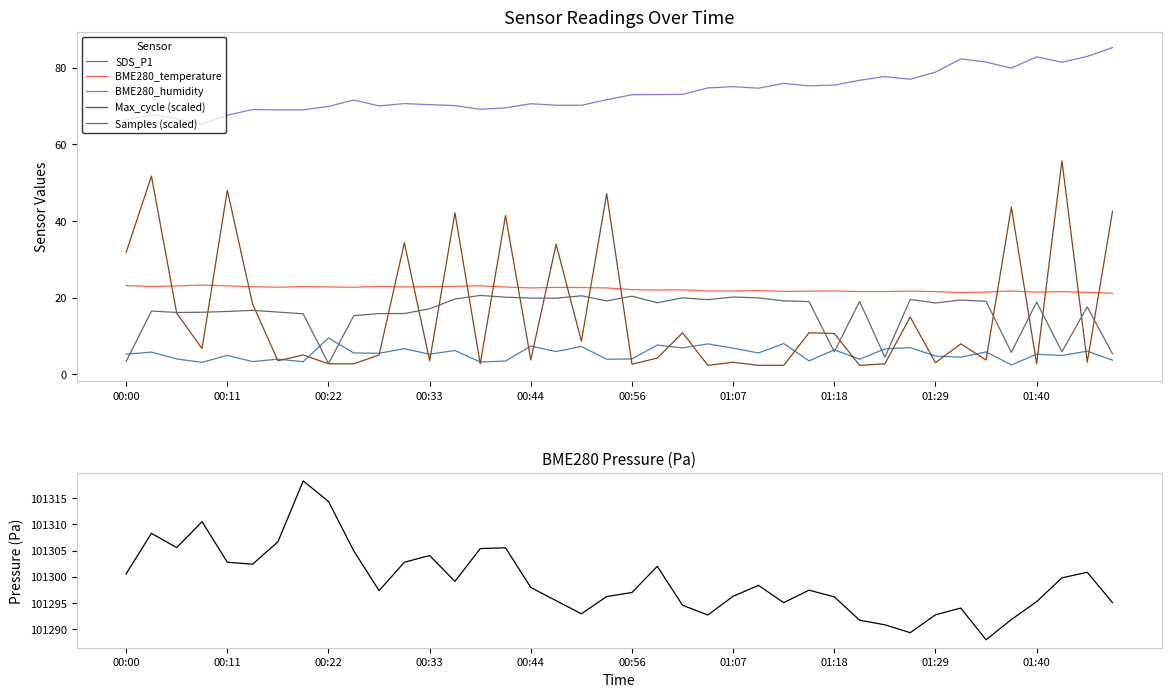

What is the sum of all BME280_temperature values?

889.1